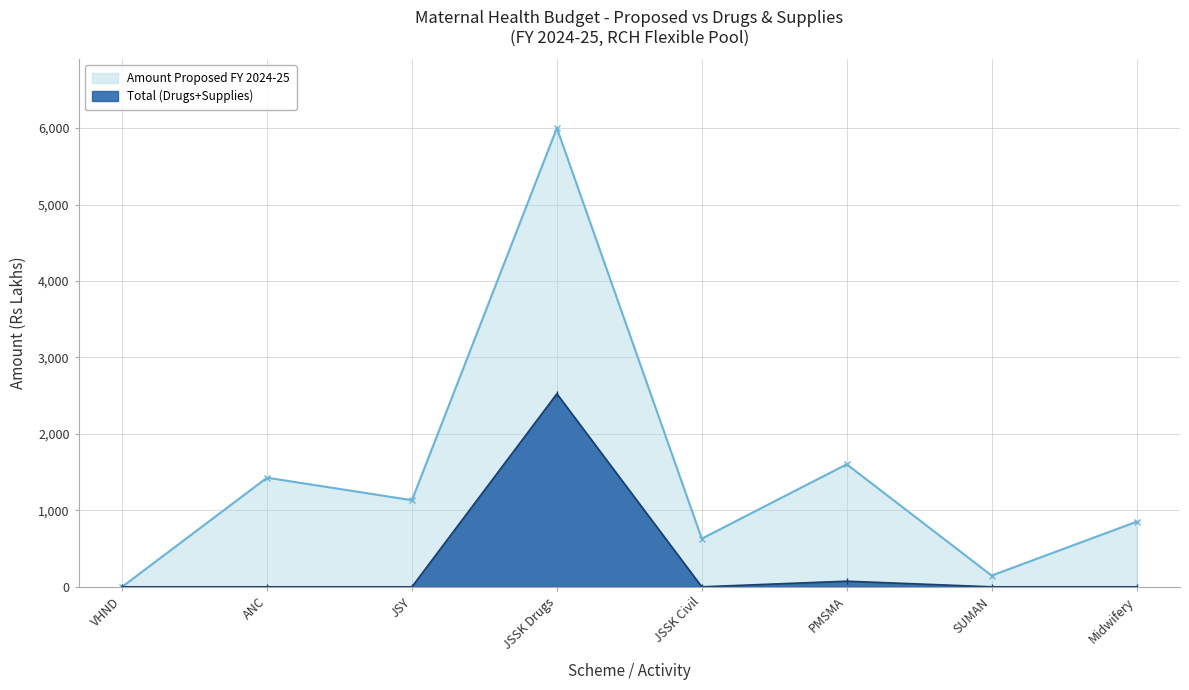

How many lines are shown in the chart?

2